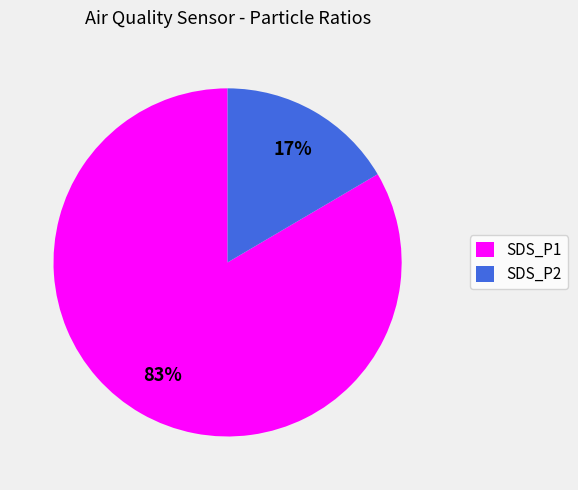

How many segments does this pie chart have?

2